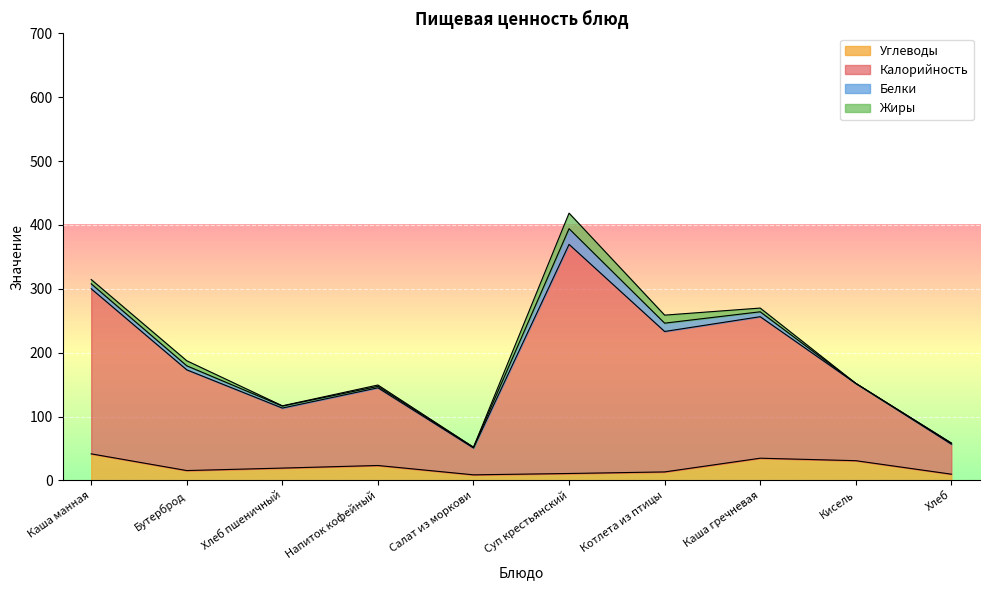

Which series has the widest spread of values?

Калорийность